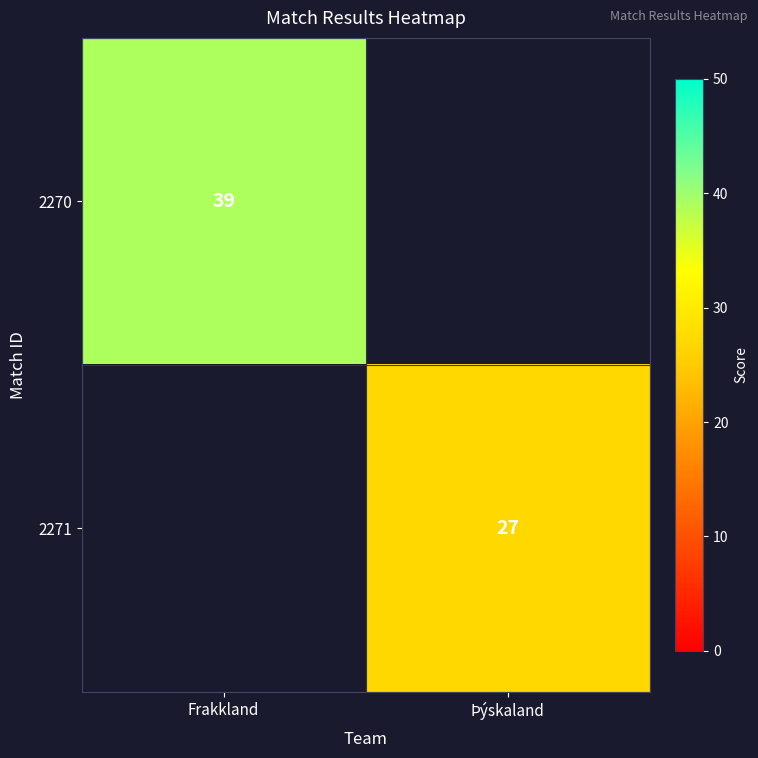

Is the value of 2270 at Frakkland greater than the value of 2271 at Þýskaland?

Yes